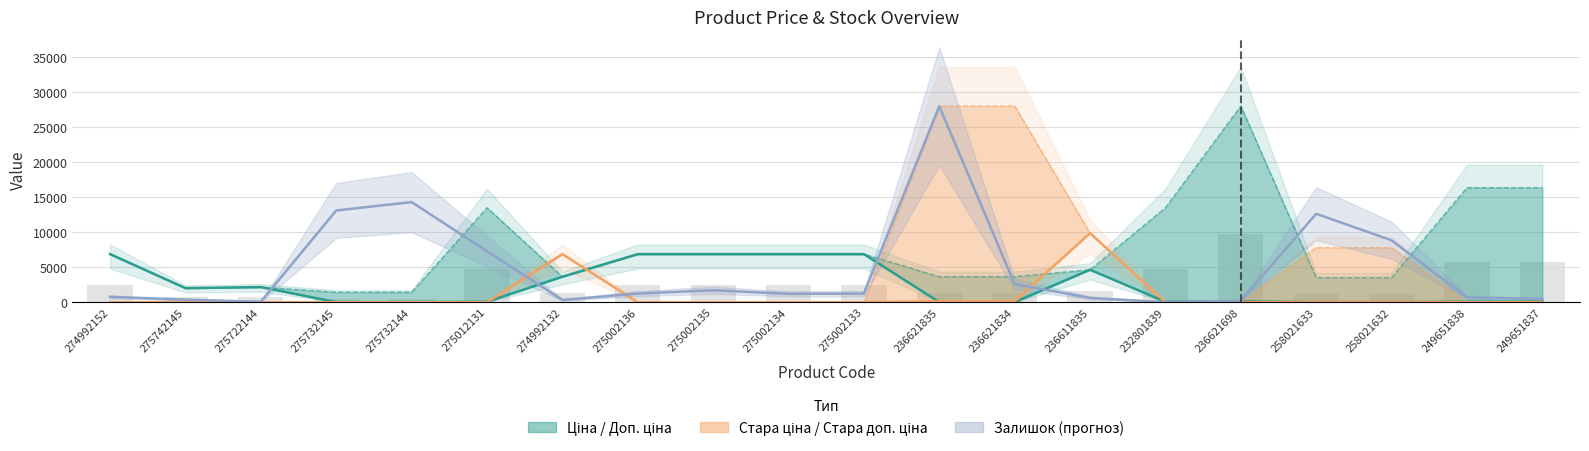

Between 274992152 and 275002133, which is larger?

274992152